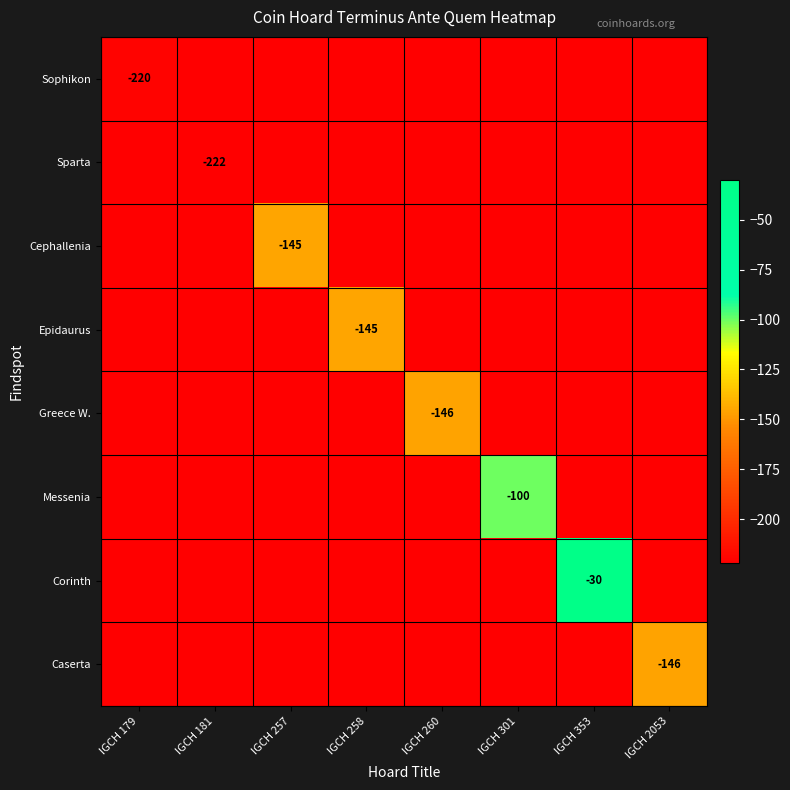

Where is Cephallenia nearest to the value -183?

IGCH 257